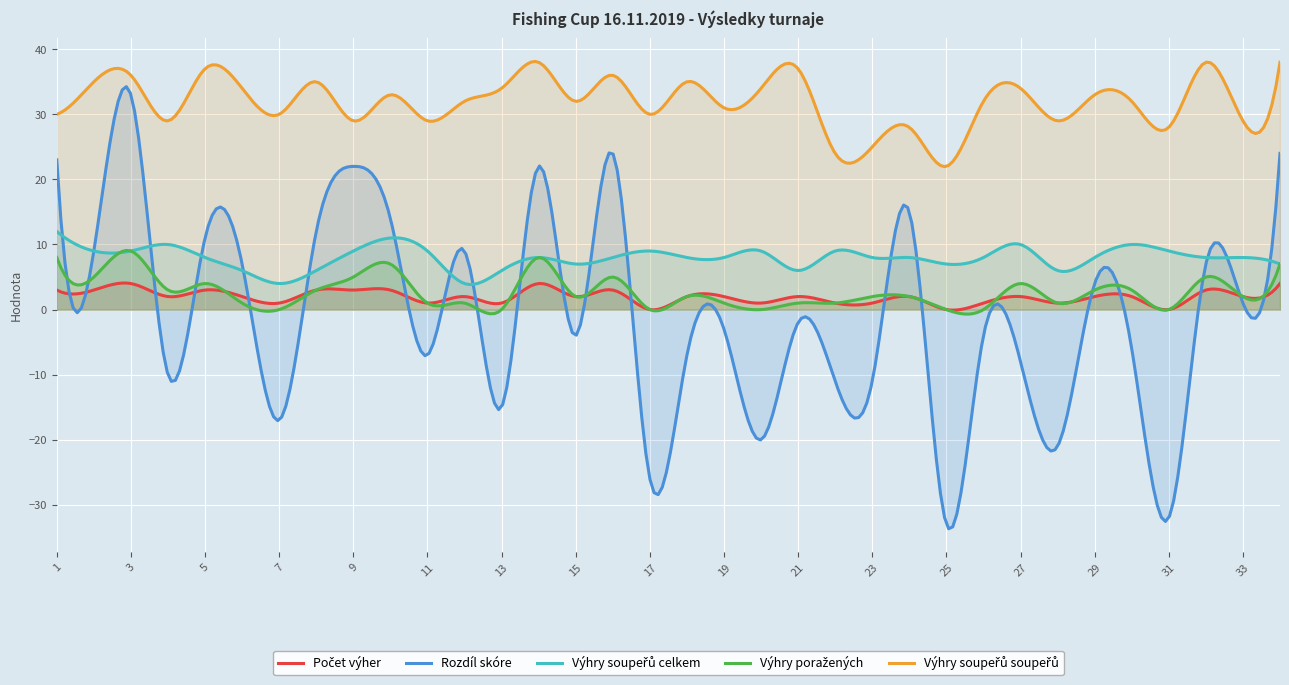

At how many categories does at least one series exceed -31?

34